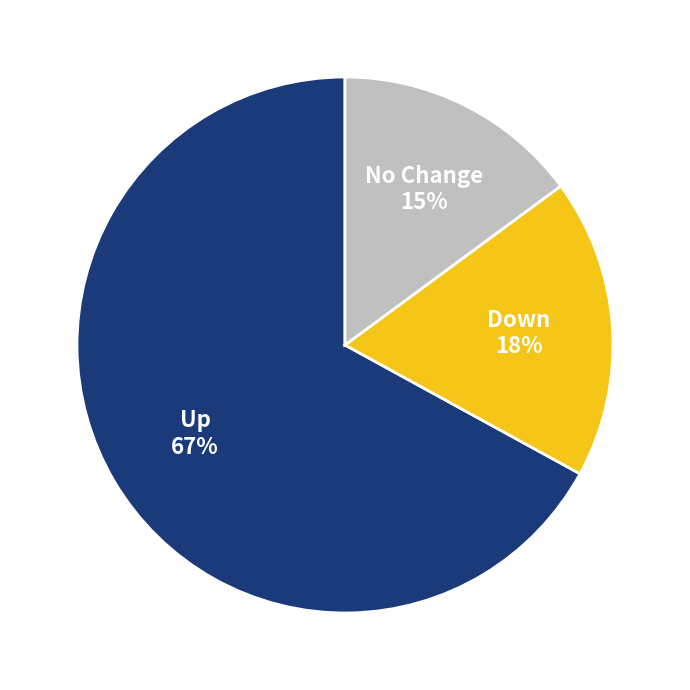

To the nearest percent, what is the average slice percentage?

33%